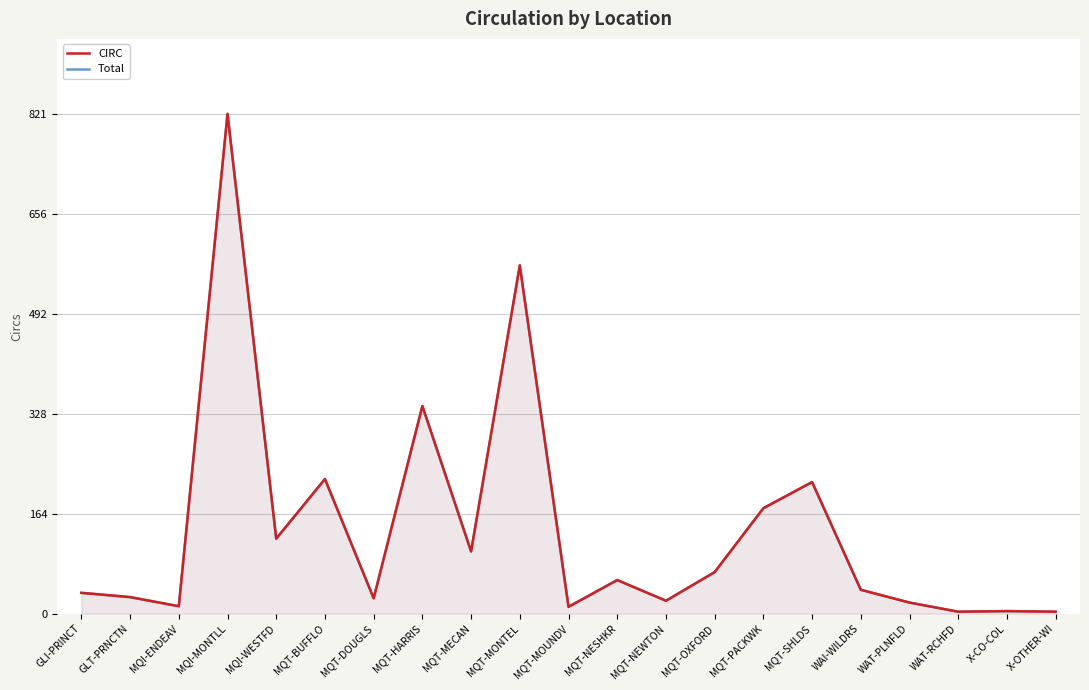

In Total, how many points are lower than both neighbors (excluding endpoints)?

7